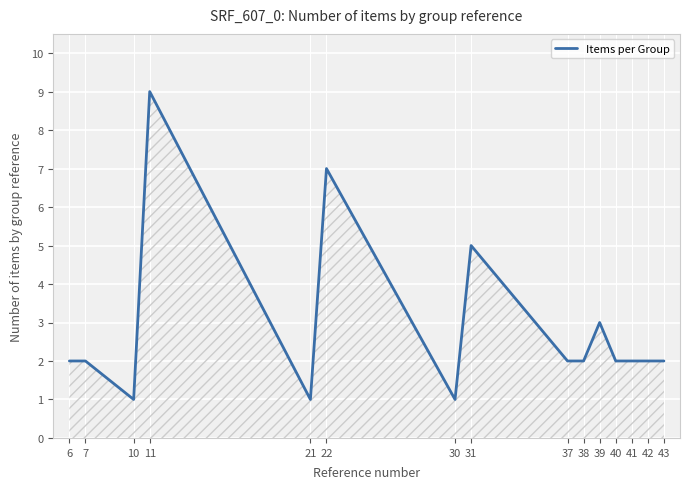

What is the maximum value shown in the chart?

9